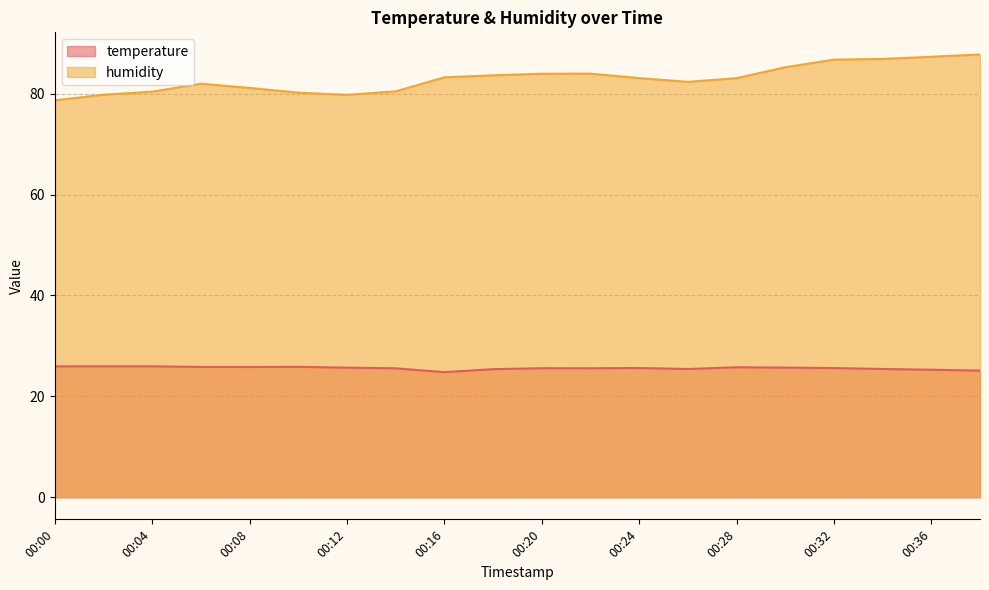

Is it true that temperature equals 25.6 at 00:14?

True